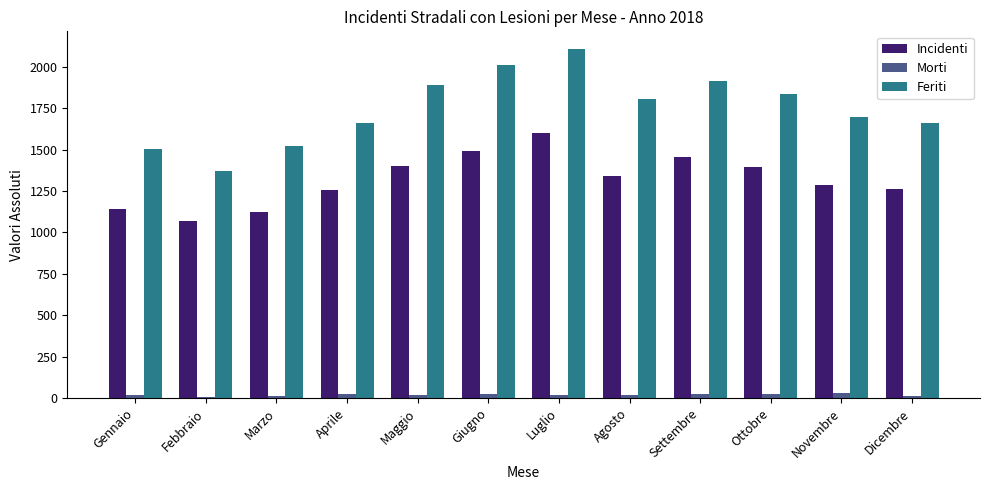

Rank the series at Ottobre from lowest to highest value.

Morti, Incidenti, Feriti